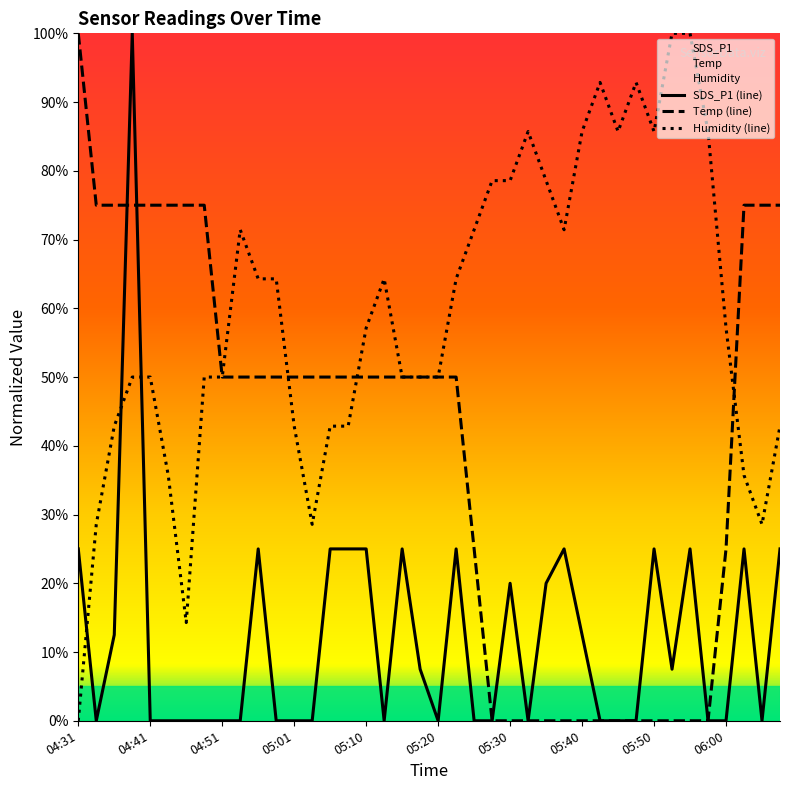

What is the average value of the Temp series?

40.0